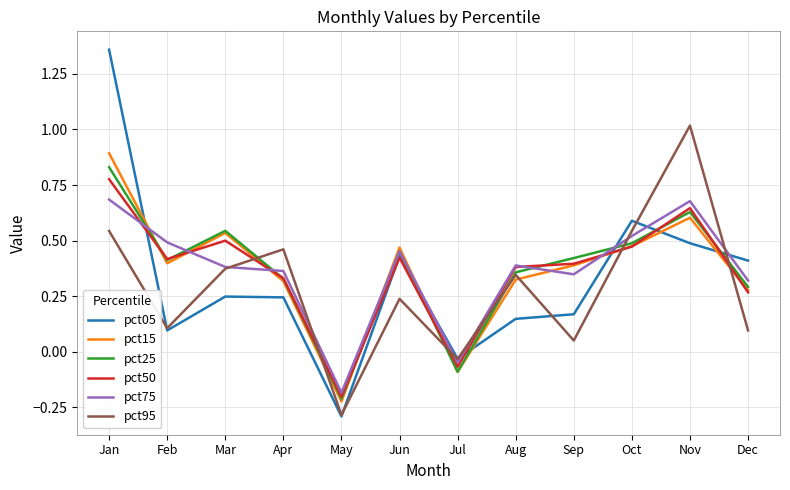

Is the value of pct50 at May greater than the value of pct15 at Apr?

No